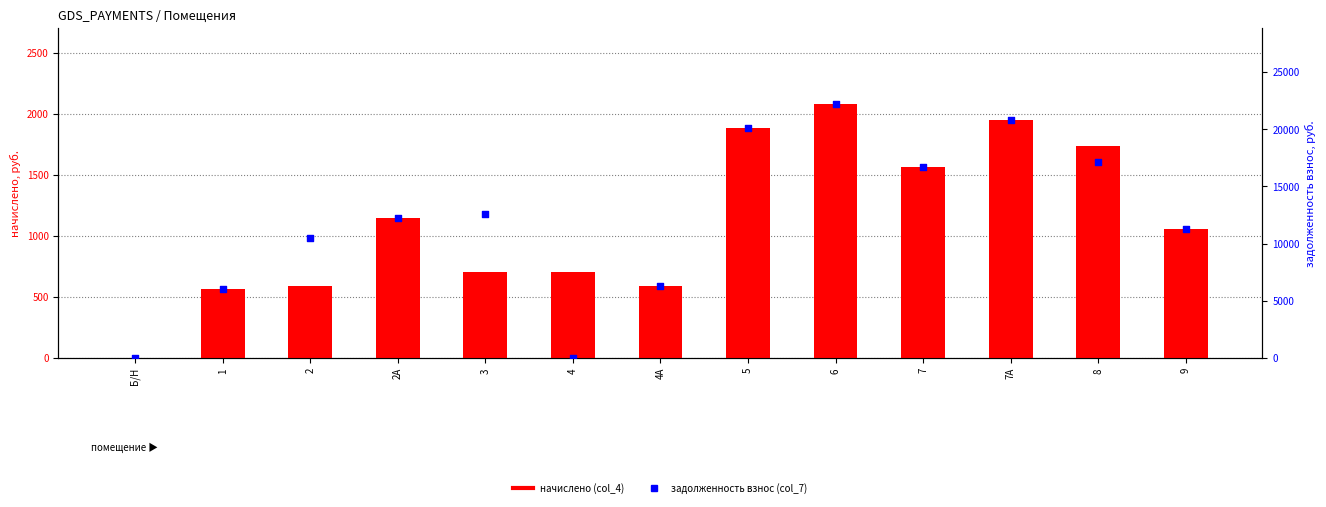

Is the value of задолженность взнос (col_7) at 7А greater than the value of начислено (col_4) at 7А?

Yes